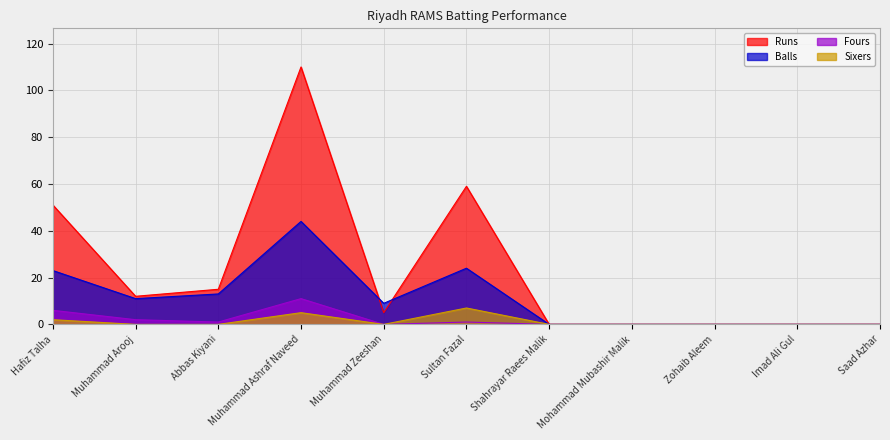

Reading right to left, what are all the values shown in this chart?

Runs: Saad Azhar=0	Imad Ali Gul=0	Zohaib Aleem=0	Mohammad Mubashir Malik=0	Shahrayar Raees Malik=0	Sultan Fazal=59	Muhammad Zeeshan=5	Muhammad Ashraf Naveed=110	Abbas Kiyani=15	Muhammad Arooj=12	Hafiz Talha=51
Balls: Saad Azhar=0	Imad Ali Gul=0	Zohaib Aleem=0	Mohammad Mubashir Malik=0	Shahrayar Raees Malik=0	Sultan Fazal=24	Muhammad Zeeshan=9	Muhammad Ashraf Naveed=44	Abbas Kiyani=13	Muhammad Arooj=11	Hafiz Talha=23
Fours: Saad Azhar=0	Imad Ali Gul=0	Zohaib Aleem=0	Mohammad Mubashir Malik=0	Shahrayar Raees Malik=0	Sultan Fazal=1	Muhammad Zeeshan=0	Muhammad Ashraf Naveed=11	Abbas Kiyani=1	Muhammad Arooj=2	Hafiz Talha=6
Sixers: Saad Azhar=0	Imad Ali Gul=0	Zohaib Aleem=0	Mohammad Mubashir Malik=0	Shahrayar Raees Malik=0	Sultan Fazal=7	Muhammad Zeeshan=0	Muhammad Ashraf Naveed=5	Abbas Kiyani=0	Muhammad Arooj=0	Hafiz Talha=2